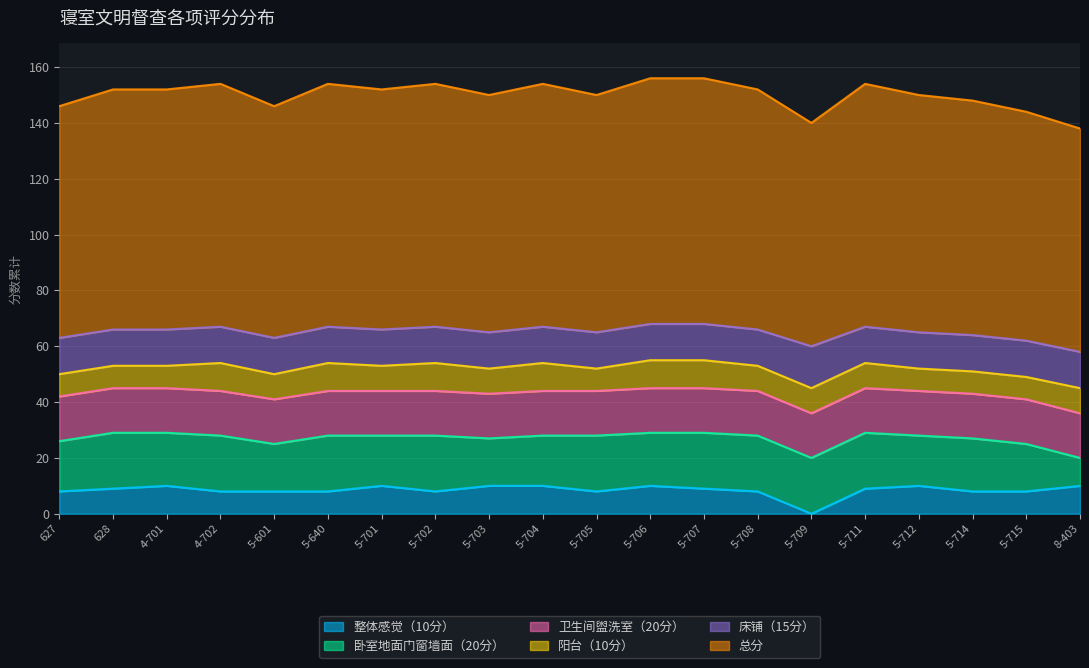

What is the difference between the highest and lowest values at 5-715?

74